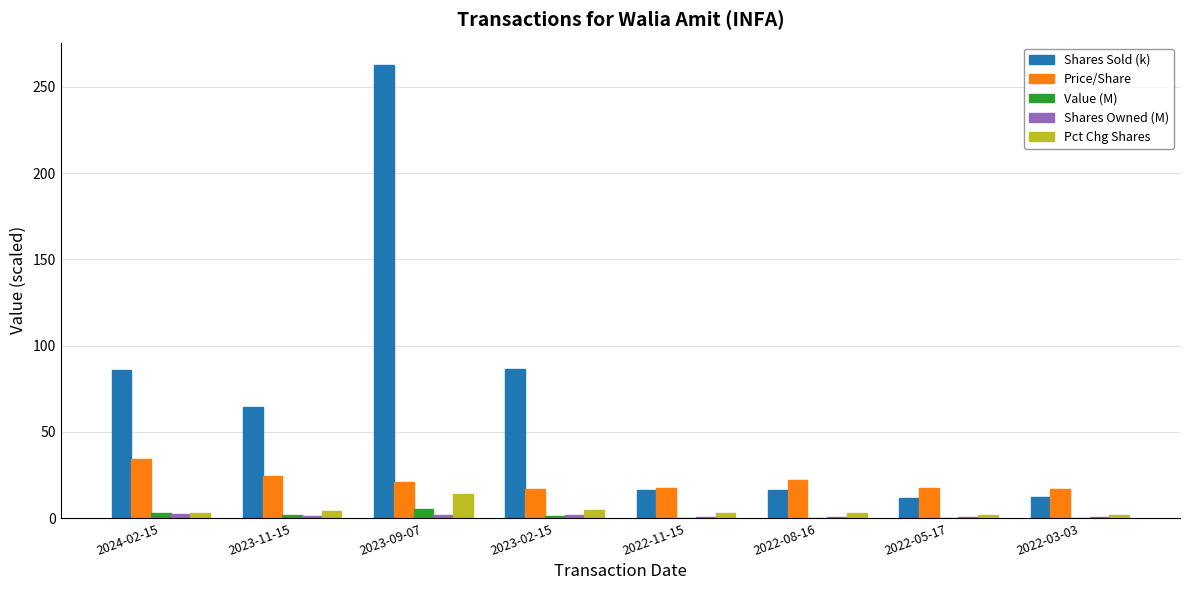

Count the number of categories in the chart.

8